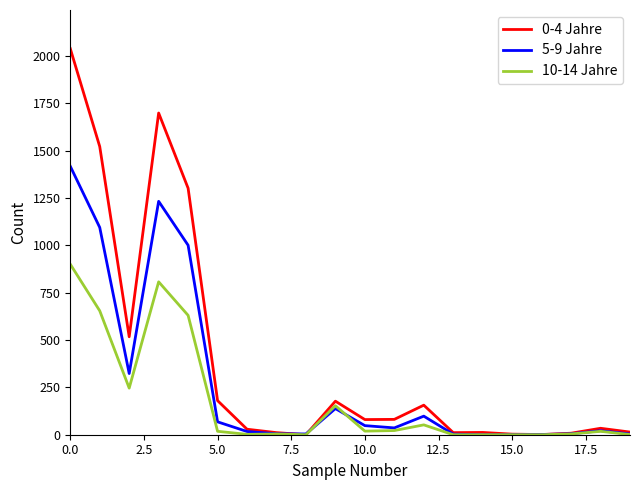

Which series has the largest total across all categories?

0-4 Jahre